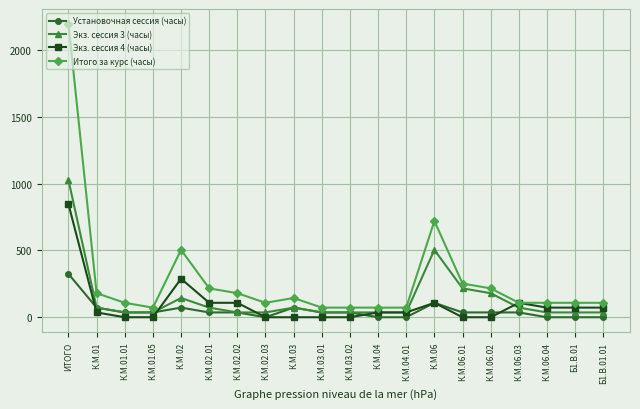

Does the chart display data point markers on the line(s)?

Yes